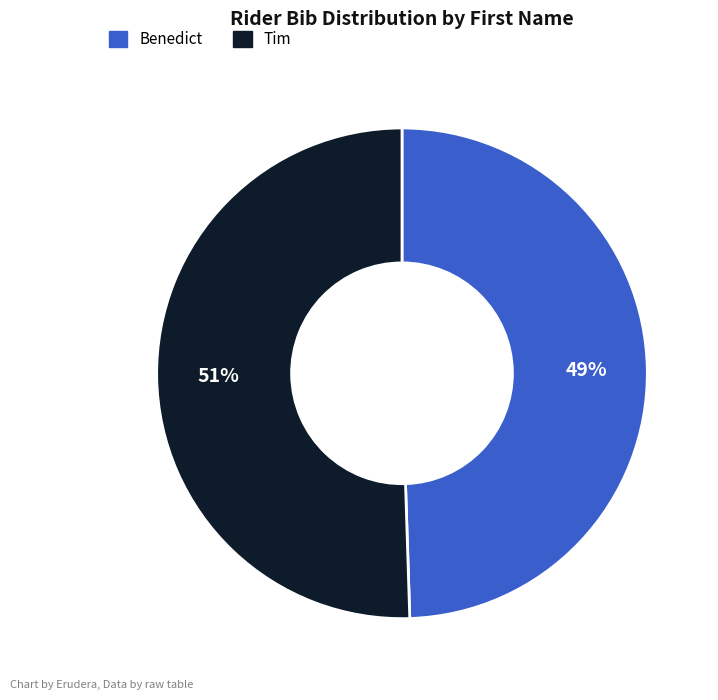

Combined, do Tim and Benedict account for over 50%?

Yes